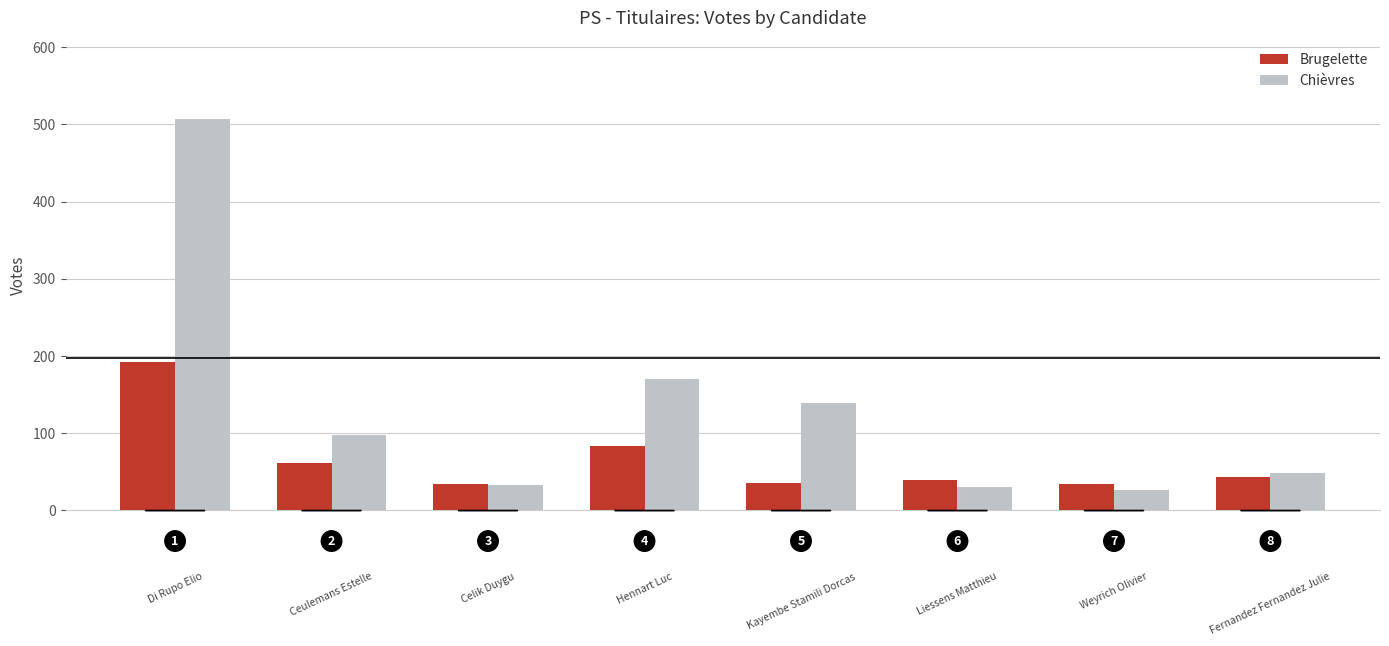

What is the average value of the Chièvres series?

132